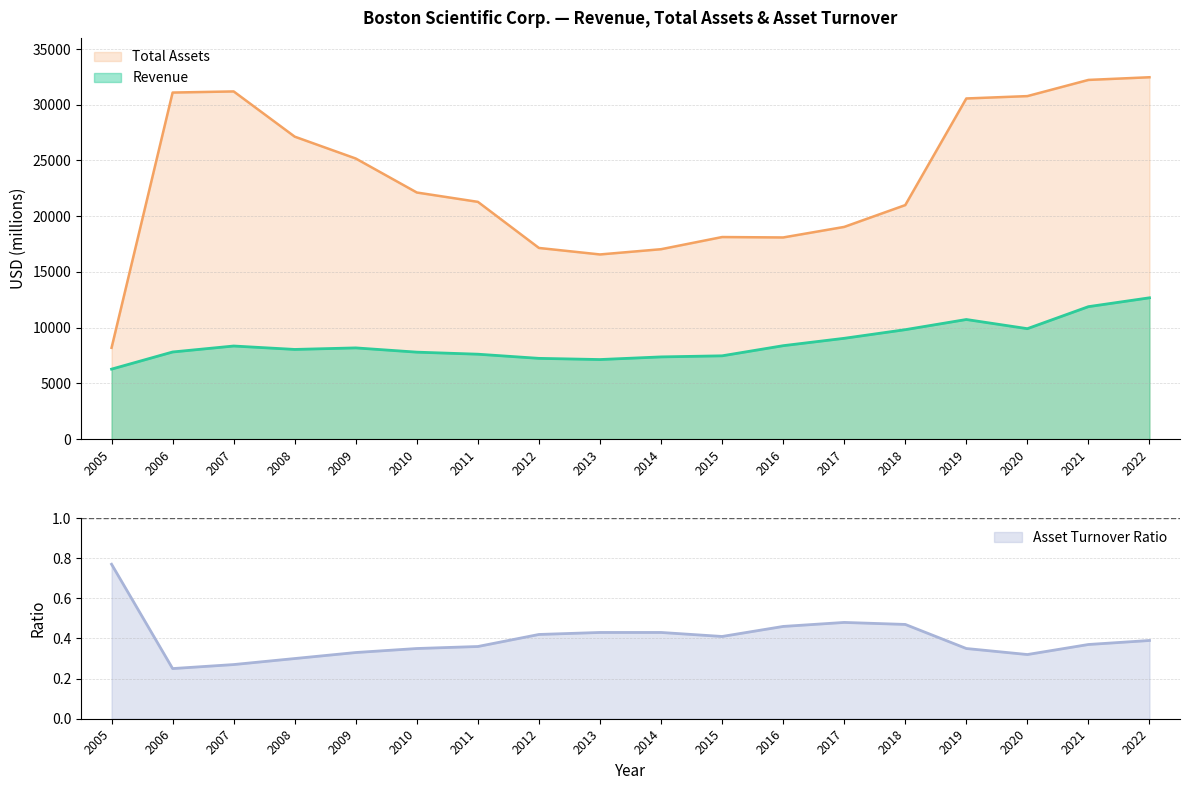

List the series in order of their peak value, lowest first.

Asset Turnover Ratio, Revenue, Total Assets